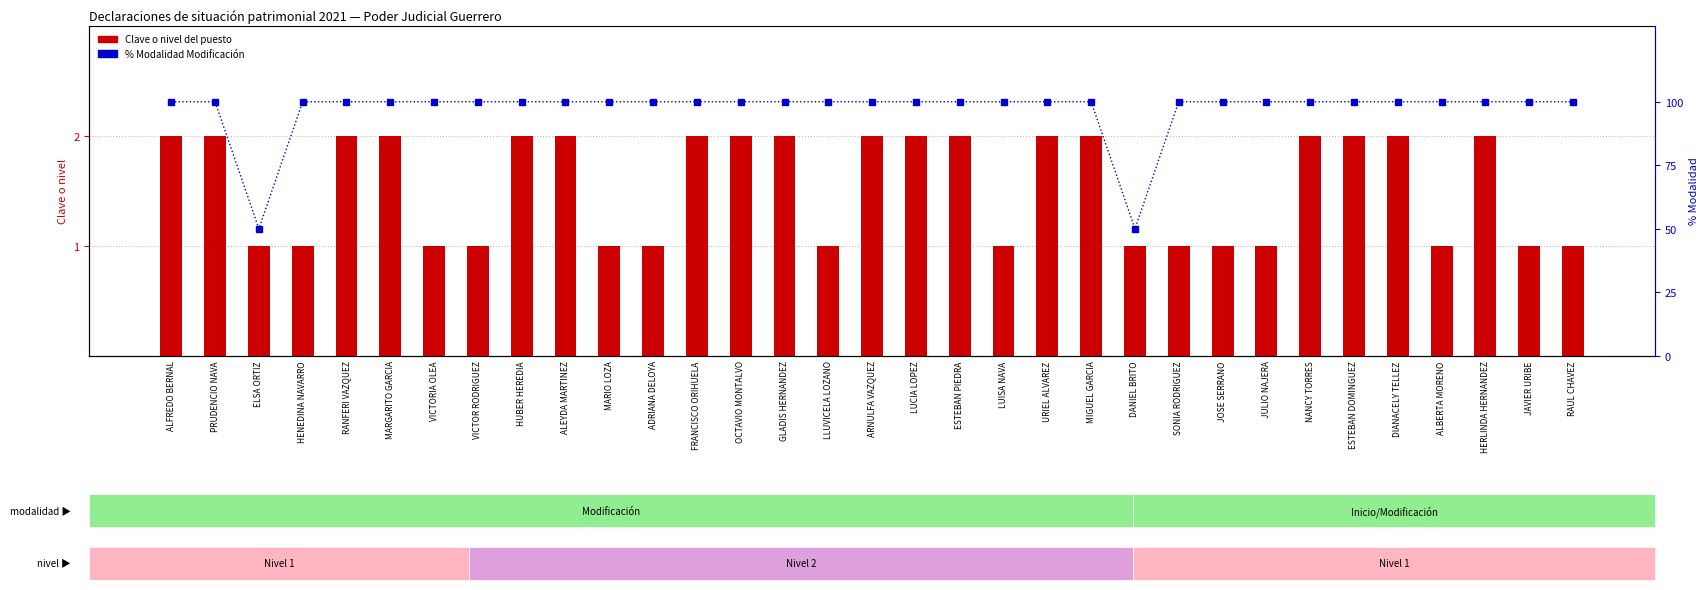

Between ALEYDA MARTINEZ and SONIA RODRIGUEZ, which series saw the biggest shift?

Clave o nivel del puesto